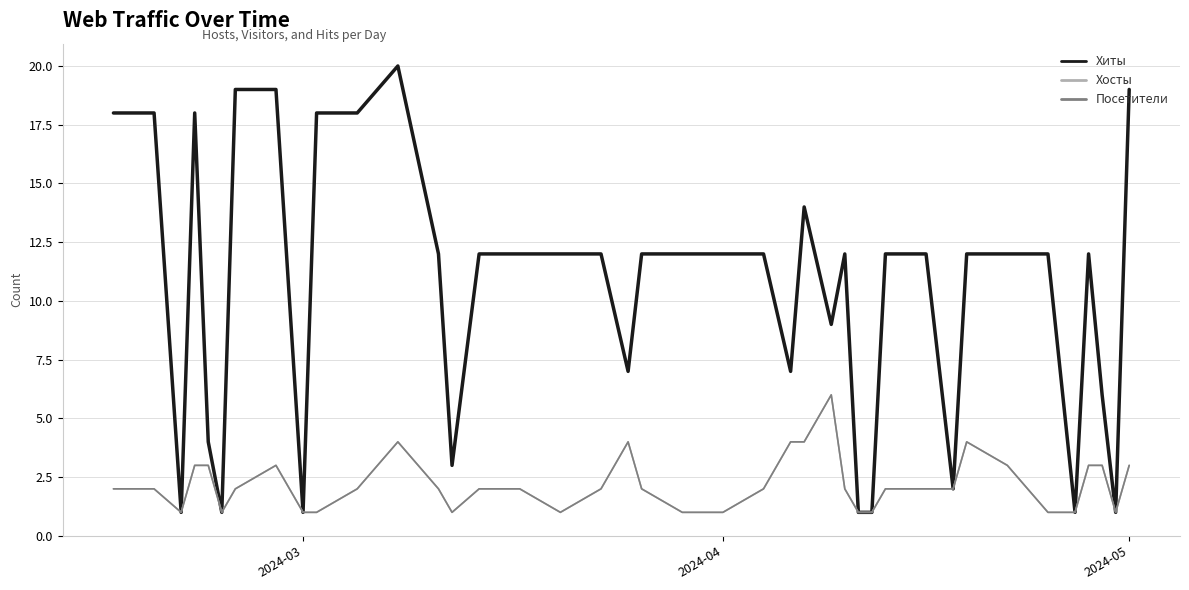

Does the chart have visible grid lines?

Yes